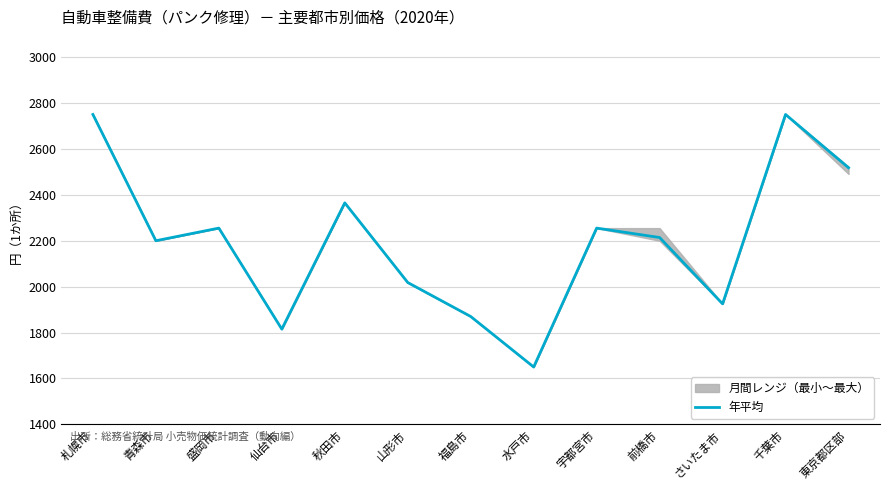

How many points are lower than both their immediate neighbors (excluding endpoints)?

4